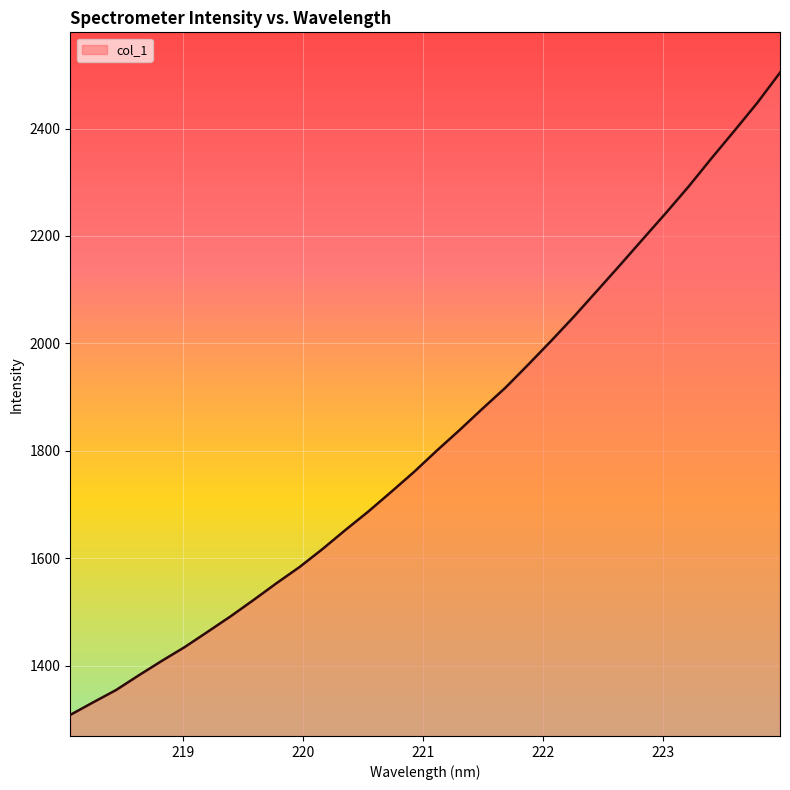

What is the greatest value displayed?

2504.1